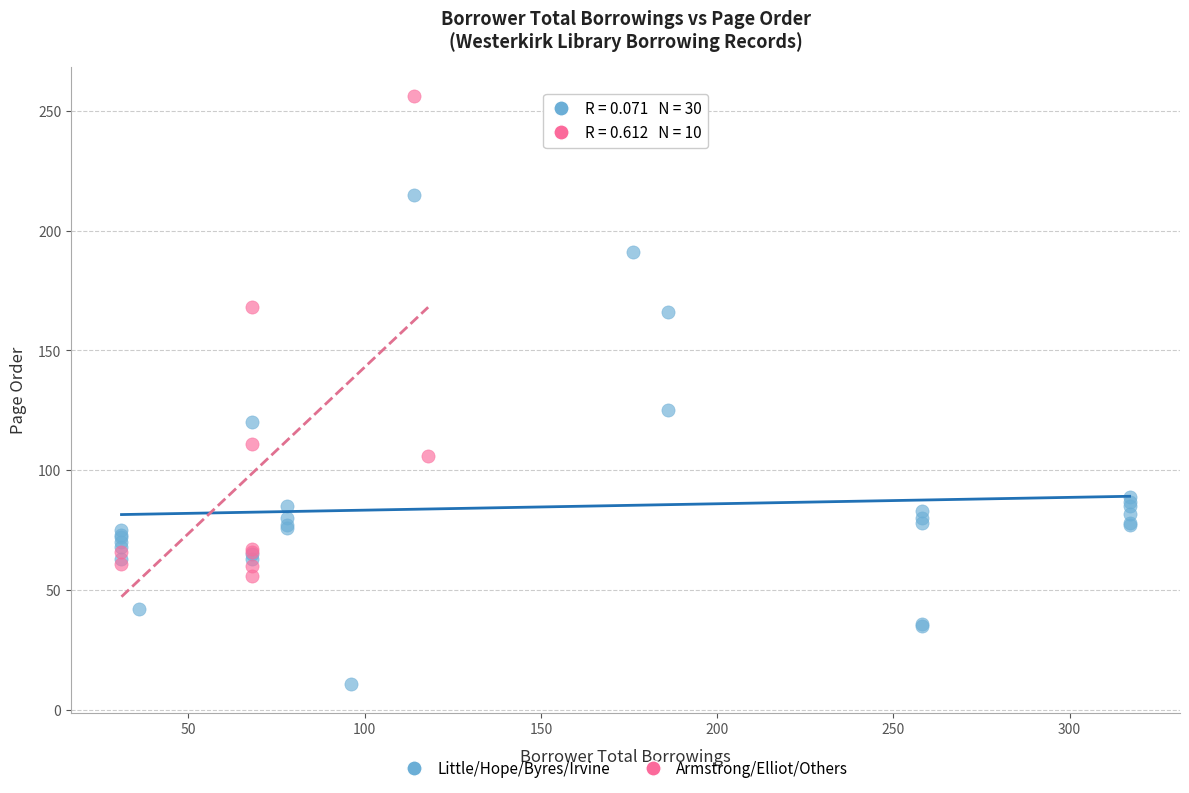

Which series contains the highest Y value?

Armstrong/Elliot/Others